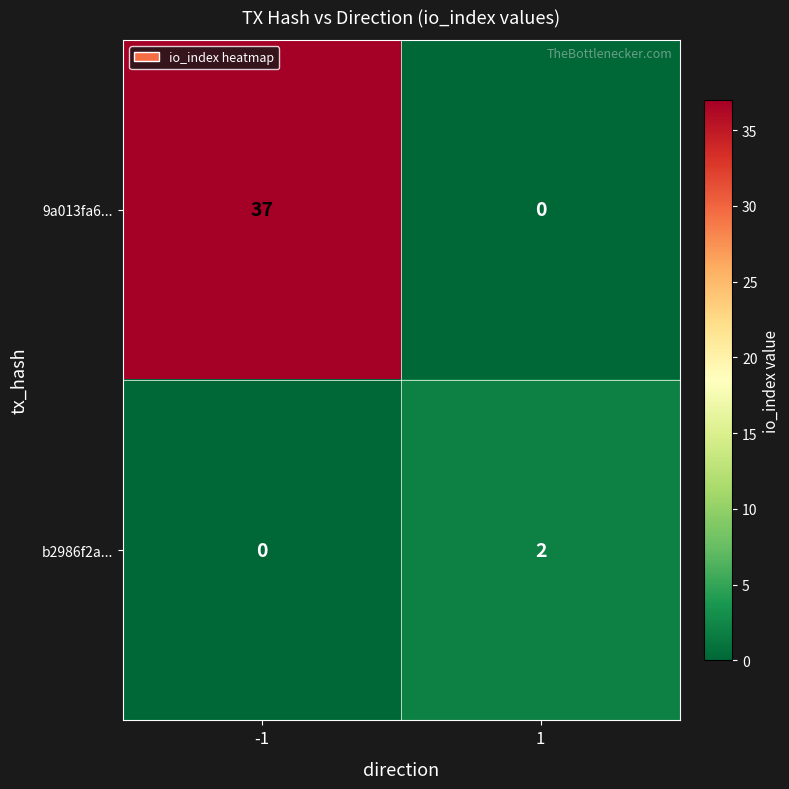

The value of b2986f2a... at -1 is 0. True or false?

True